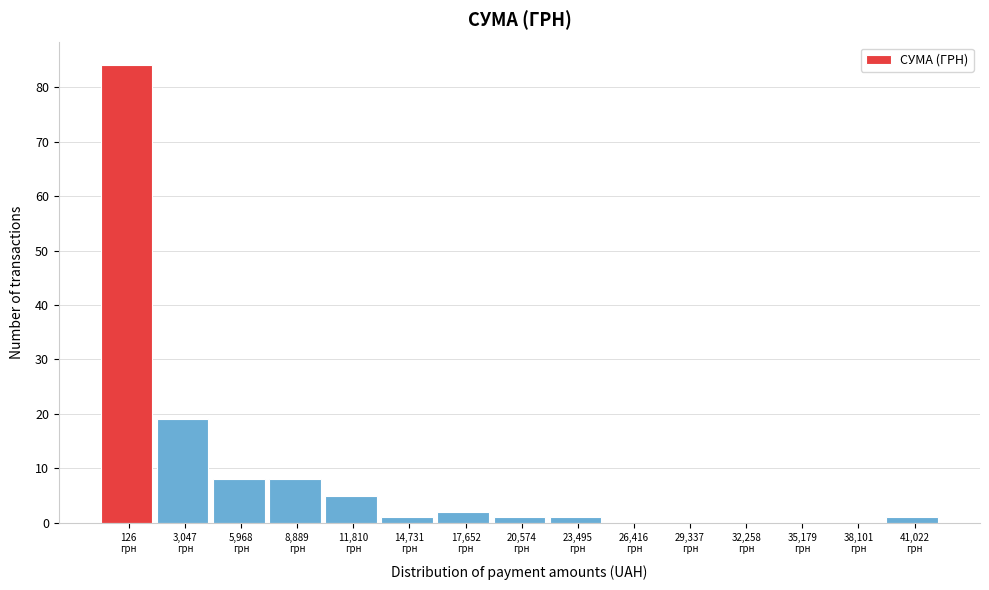

What is the greatest value displayed?

84